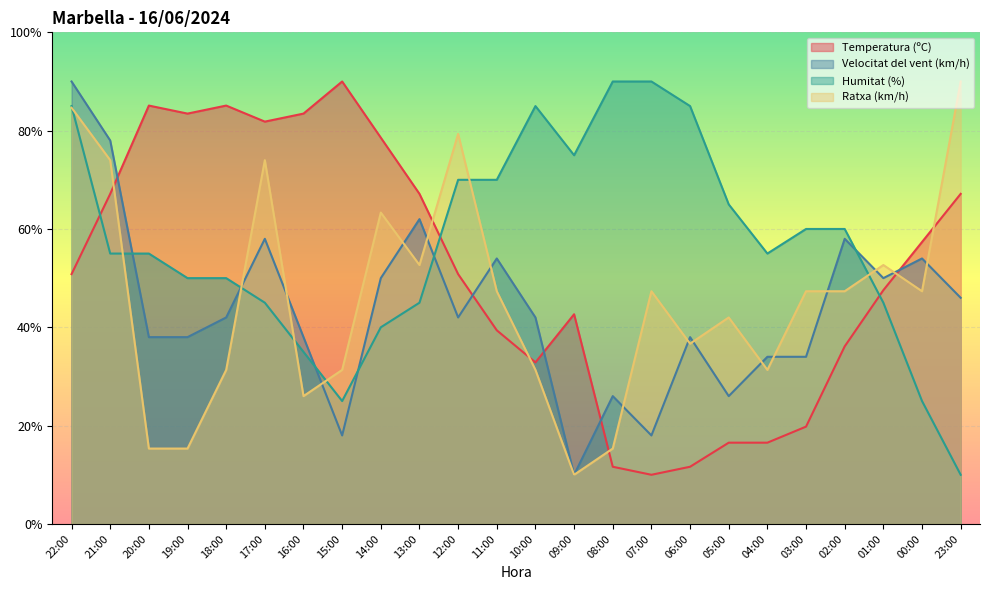

At which label does Velocitat del vent (km/h) first exceed 41?

22:00